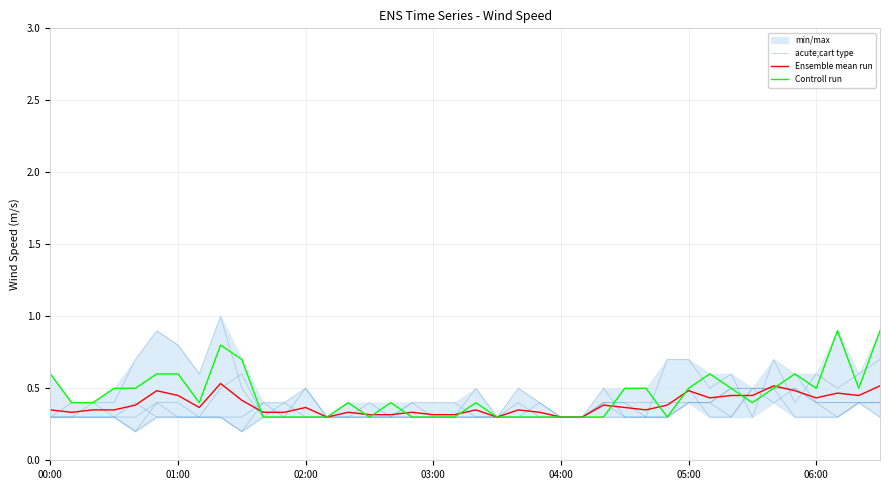

How many Ensemble mean run values are between 0 and 1?

40